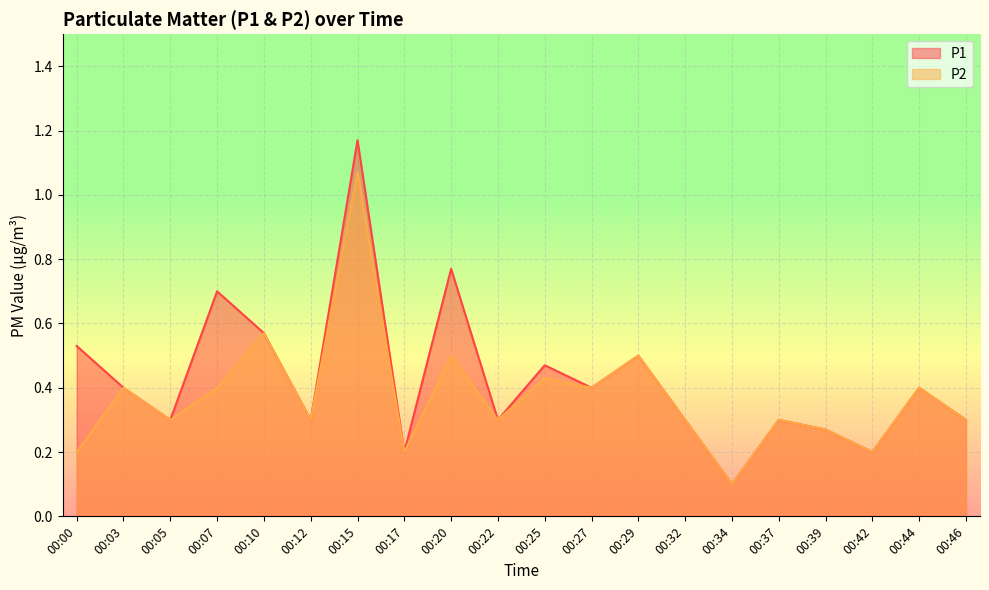

What is the value of the P1 point at the 14th from the left?

0.3